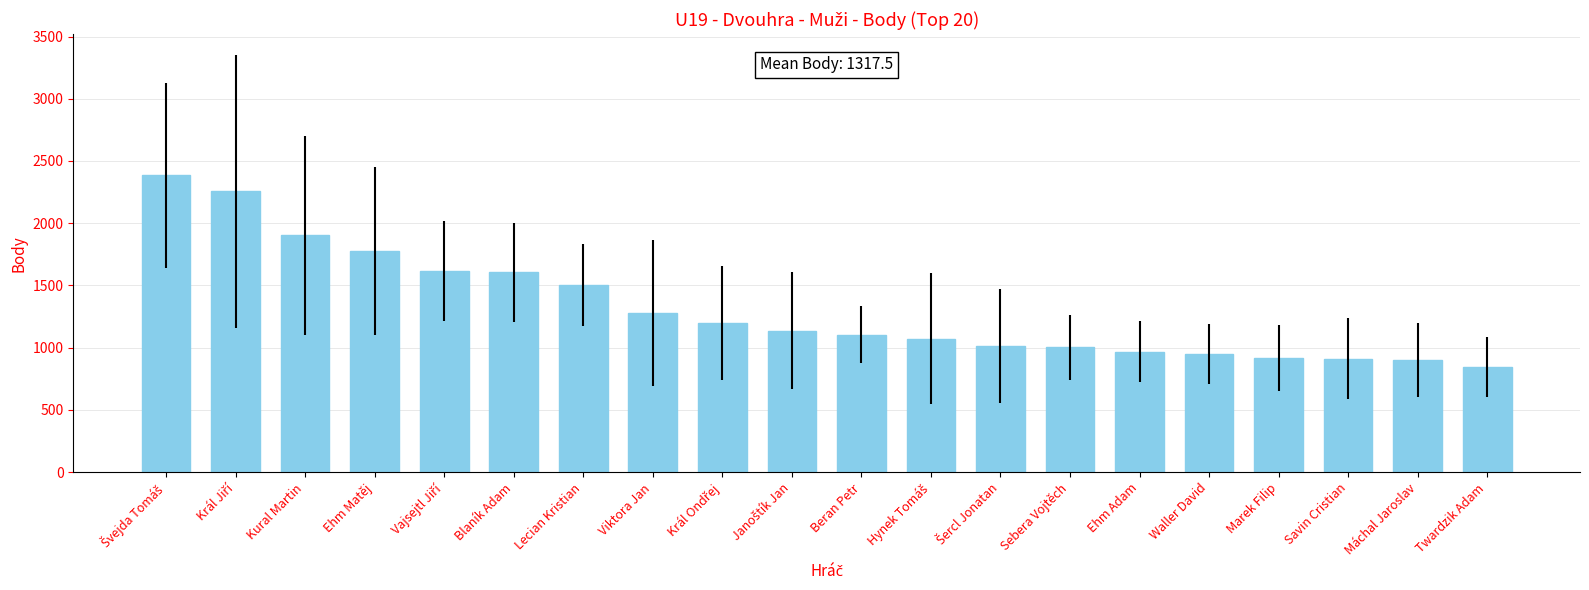

What is the average value?

1318